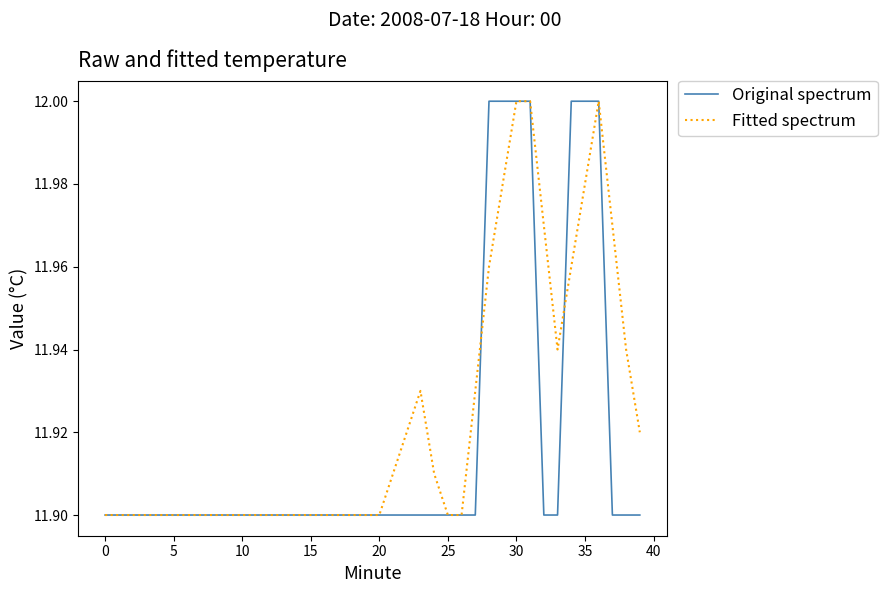

Which series has the largest total across all categories?

Fitted spectrum